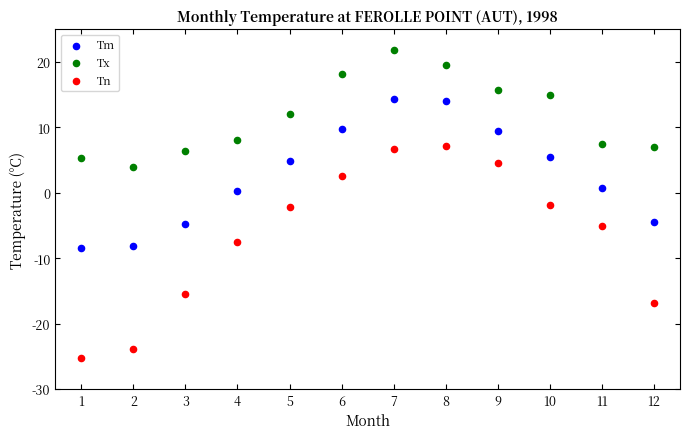

Which series contains the highest Y value?

Tx